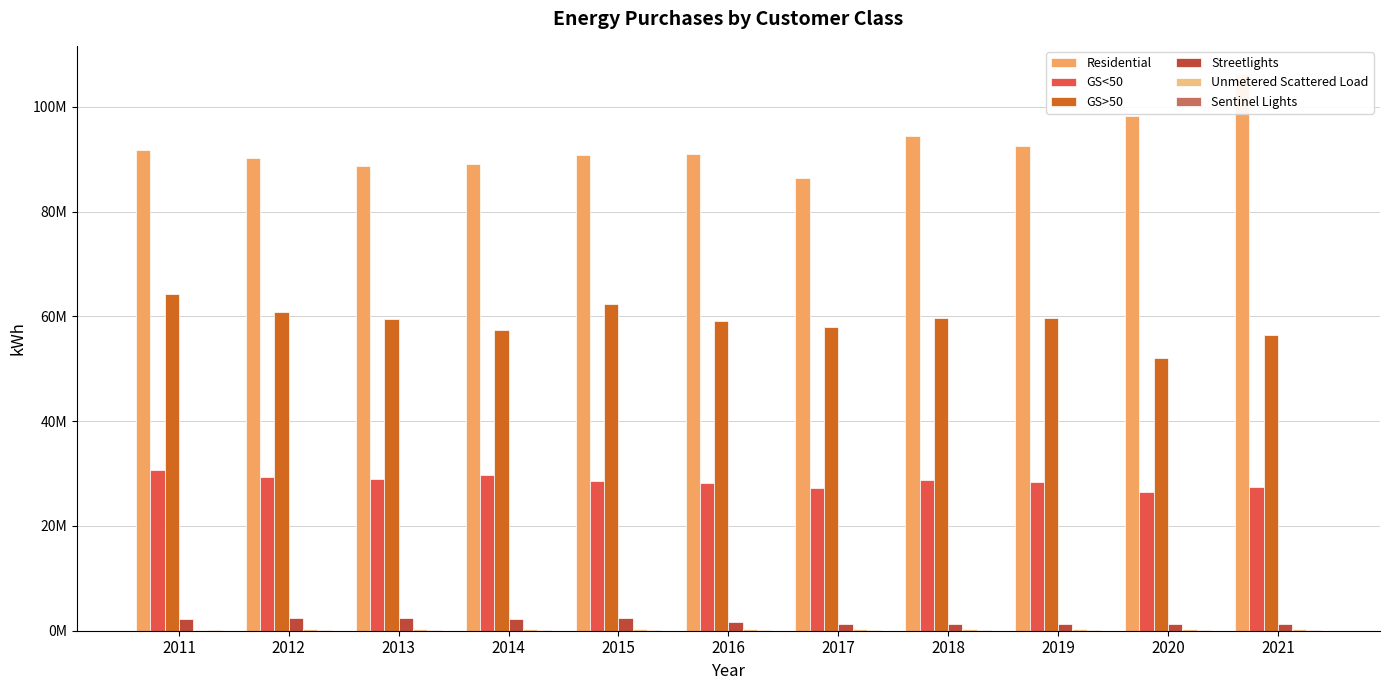

What is the average value of the Residential series?

92717427